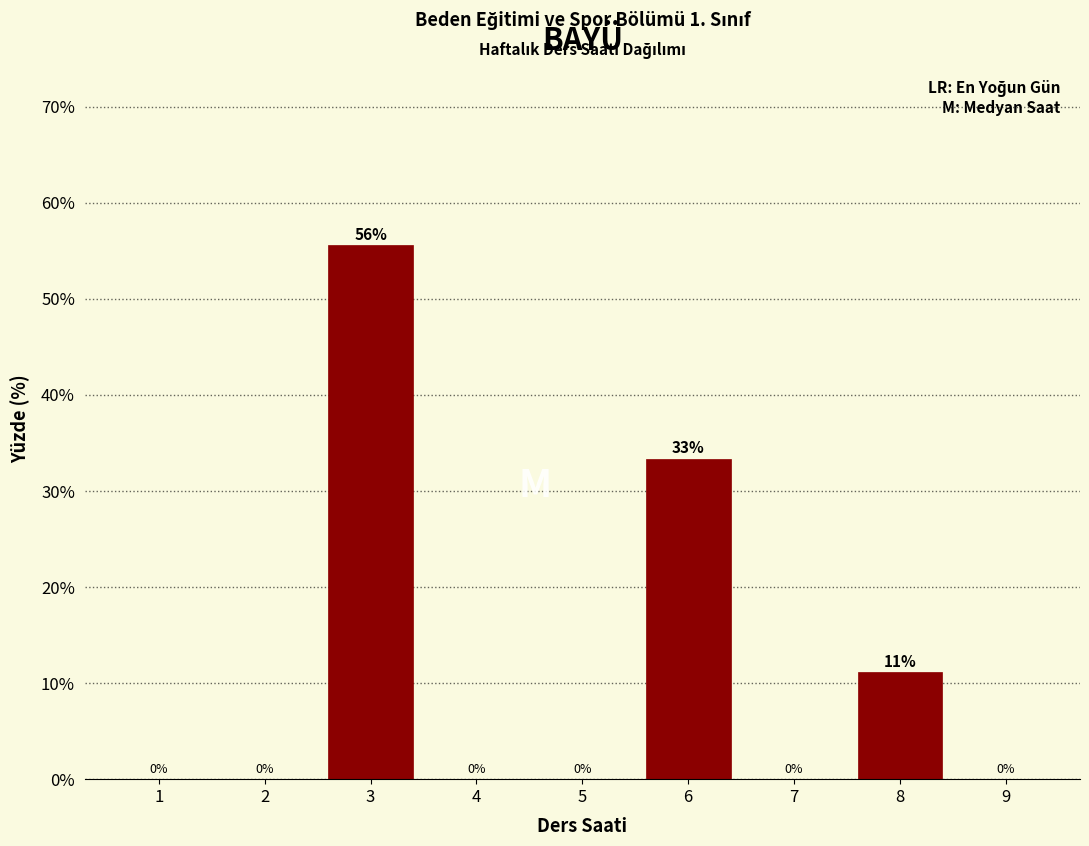

Where is the data nearest to the value 27?

6